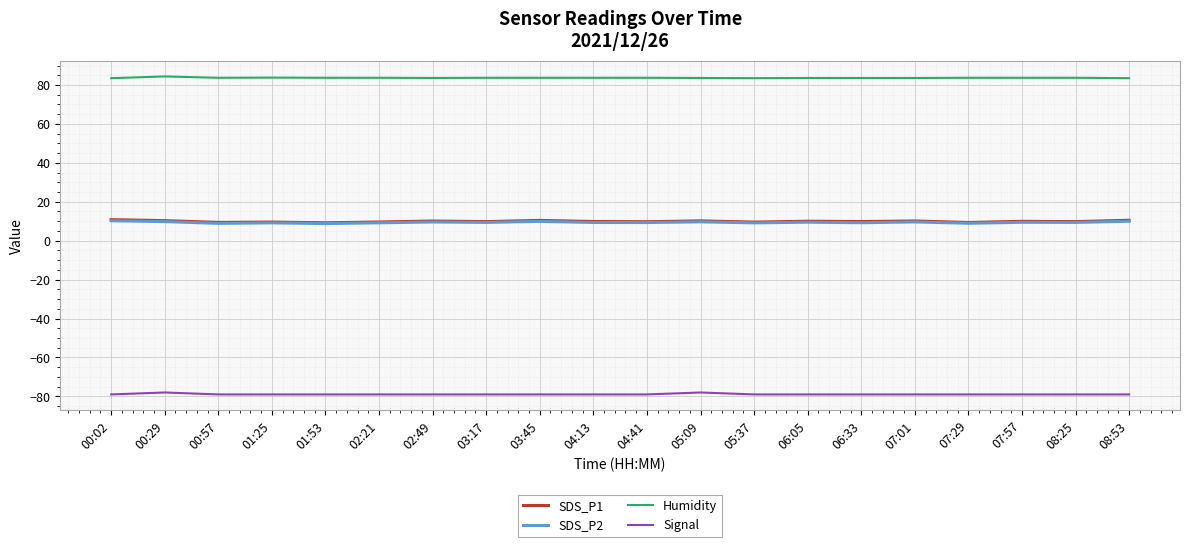

Does the chart display data point markers on the line(s)?

No